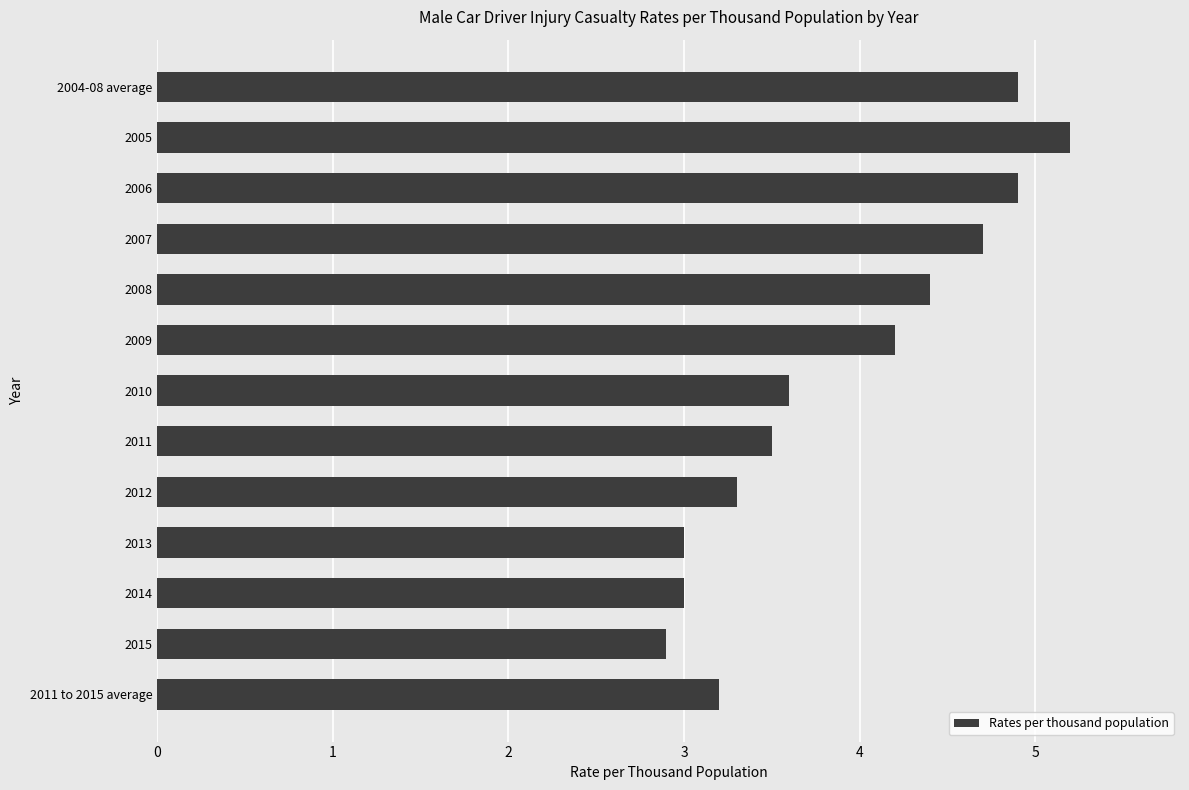

Is it true that the value at 2015 is 2.9?

True